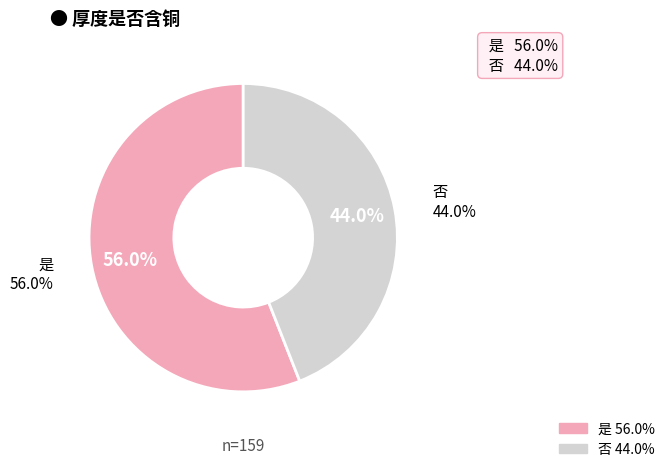

What is the ratio of the value at 是 to the value at 否?

1.3